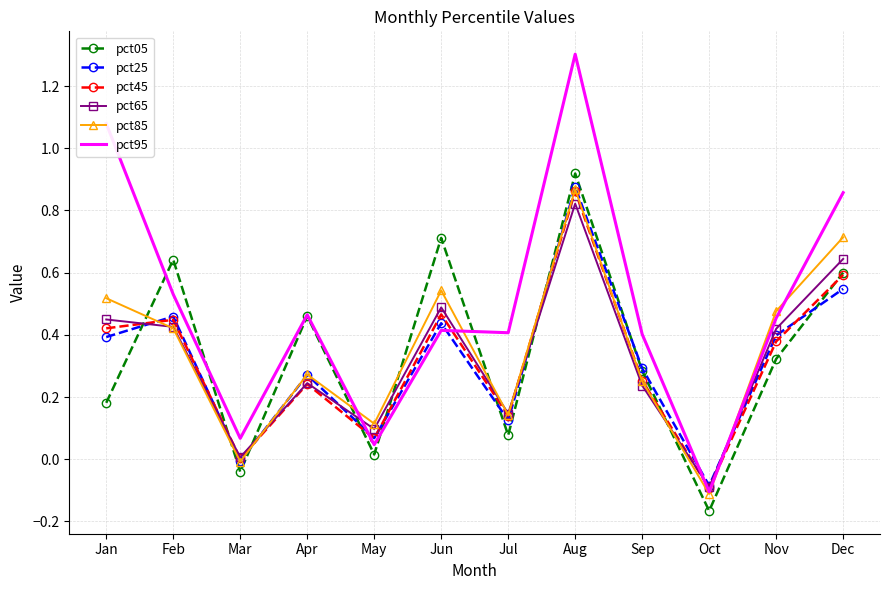

How many positive values does the pct95 series have?

11